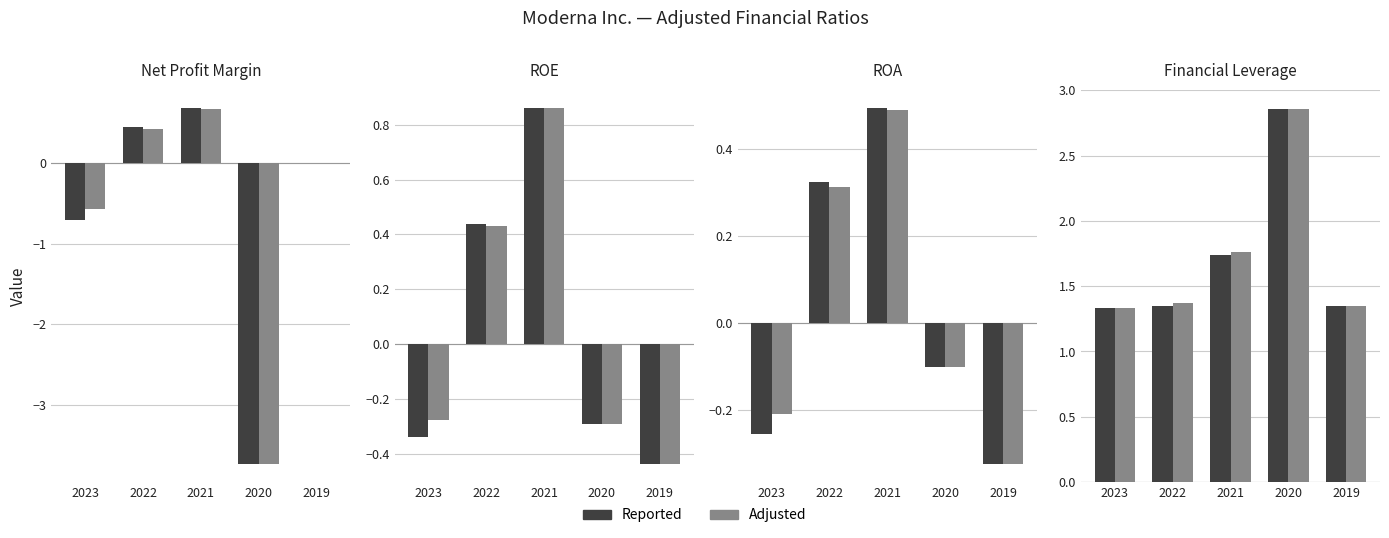

How many distinct data groups are displayed?

2